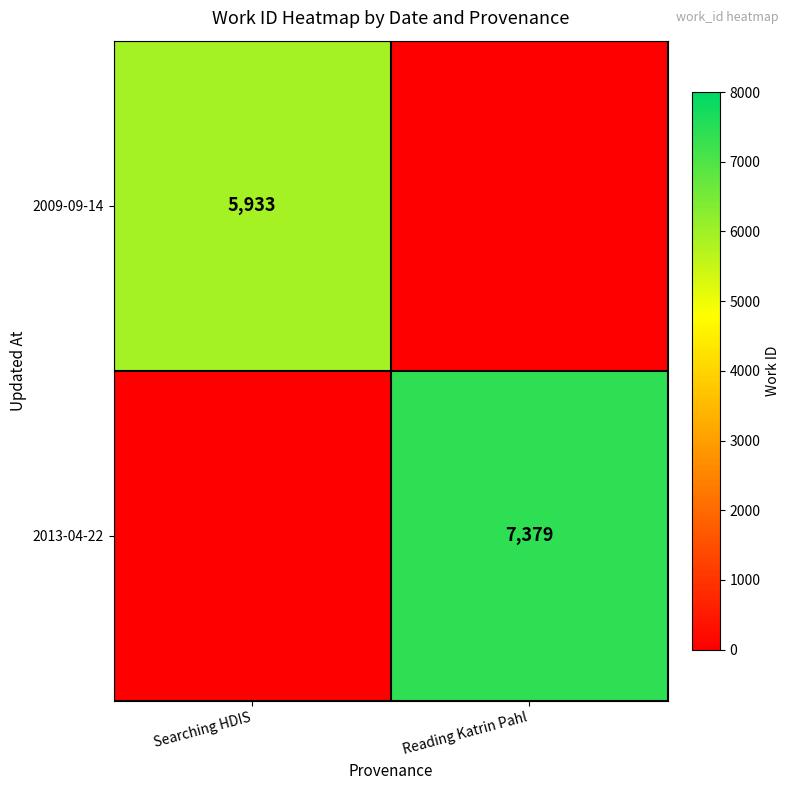

Count the number of categories in the chart.

2